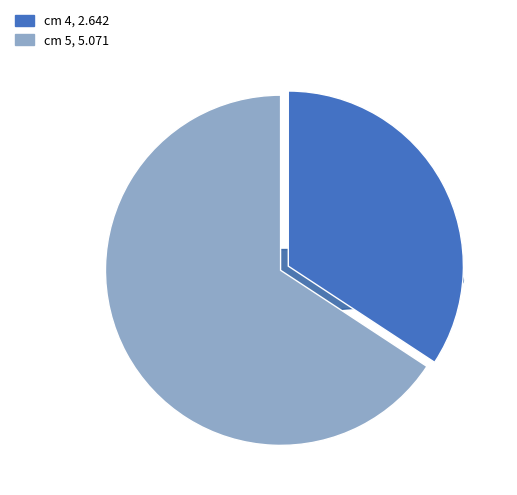

What percentage do 4 and 5 together represent?

100.0%